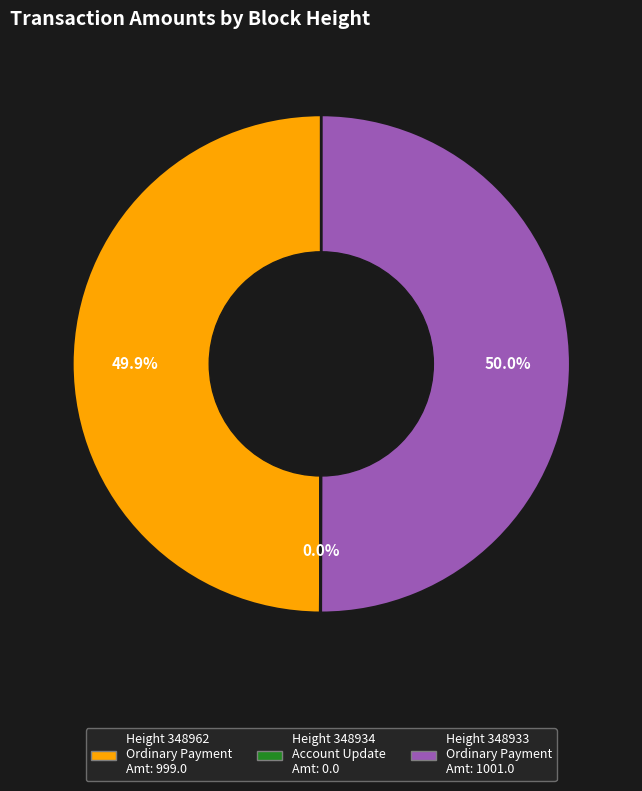

To the nearest percent, what is the average slice percentage?

33%